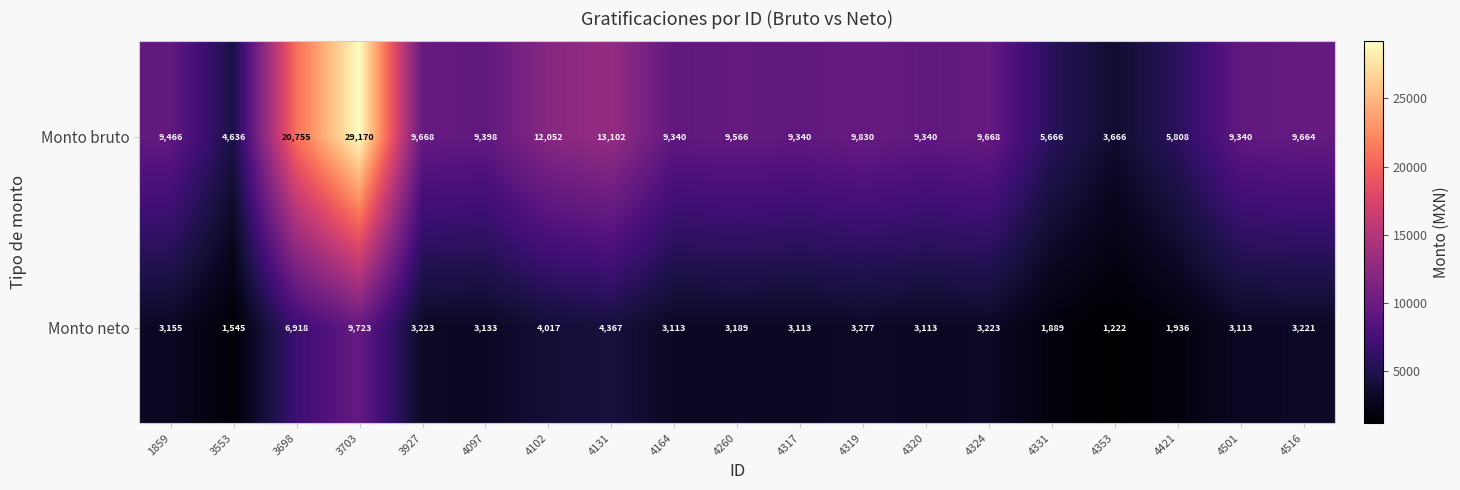

What is the sum of all Monto neto values?

66490